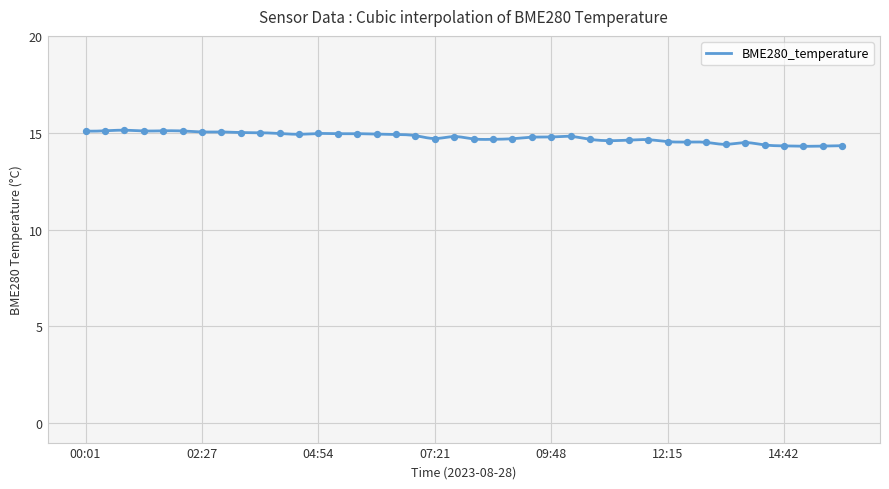

What is the change in value from 01:13 to 06:57?

-0.2